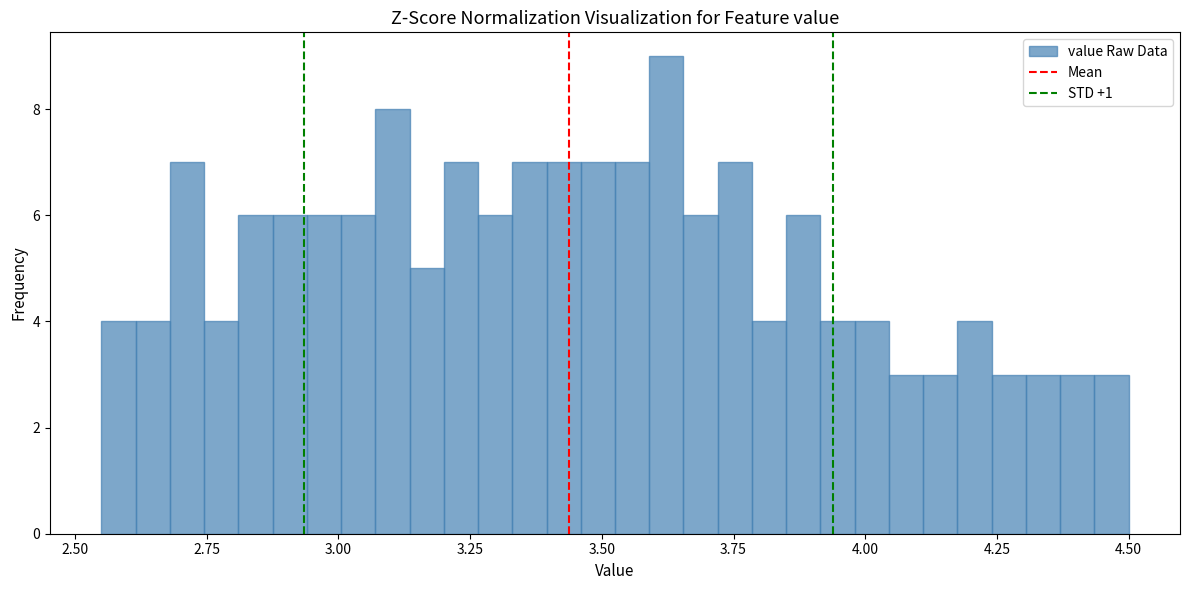

Around what value on the x-axis is the tallest bar? Give the approximate position of its centre, as read against the axis.

3.60